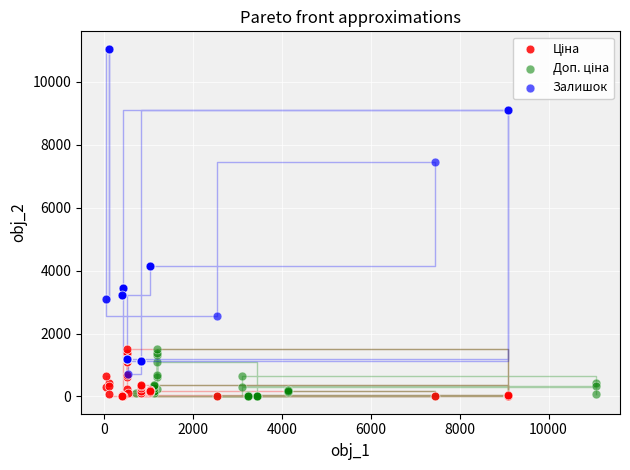

Which series has the largest Y range (max minus min)?

Залишок